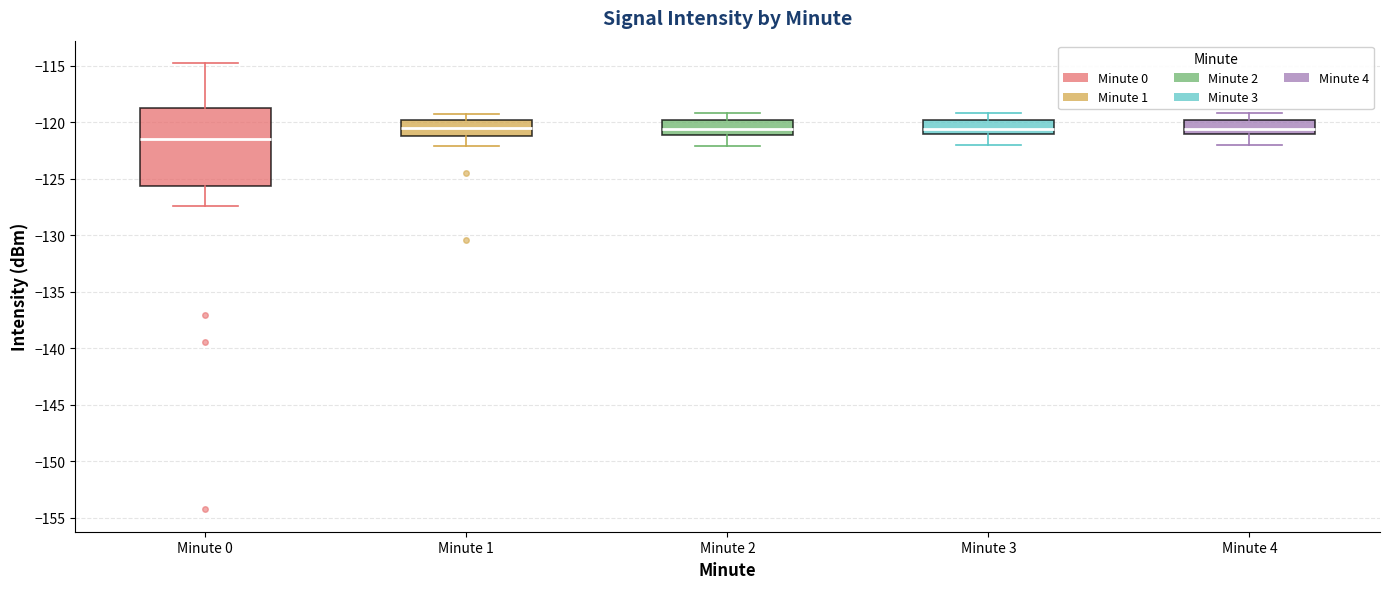

Where is the upper edge of the box for Minute 0 on the y-axis? The values are not printed on the chart, so give them approximately, as read against the axis.

-119.0